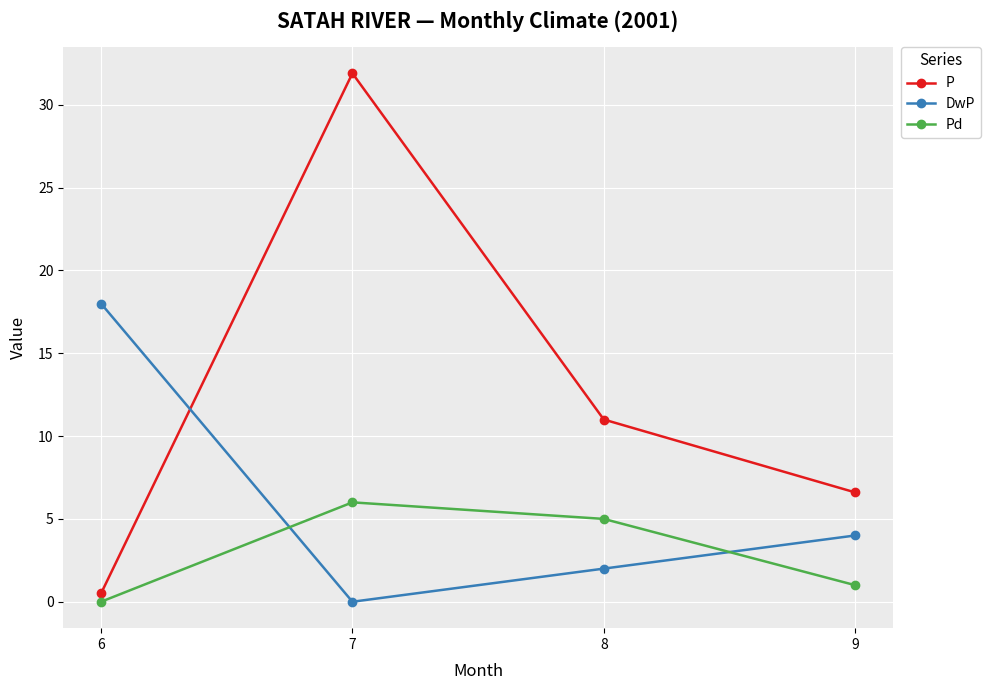

What is the difference between the second highest and minimum values in the Pd series?

5.0